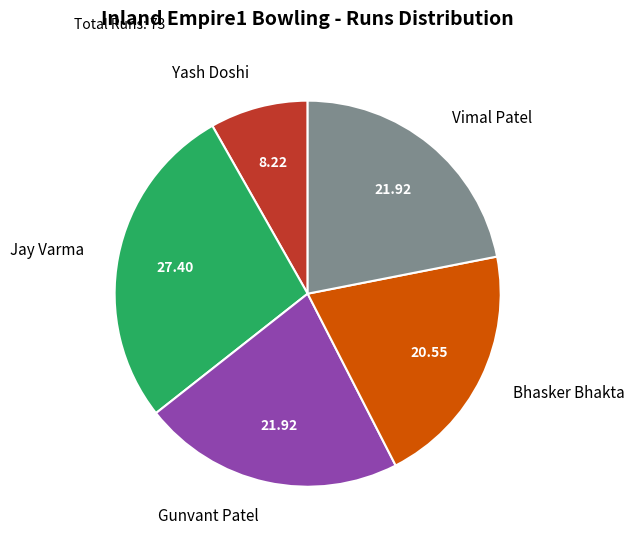

Between Jay Varma and Yash Doshi, which is larger?

Jay Varma